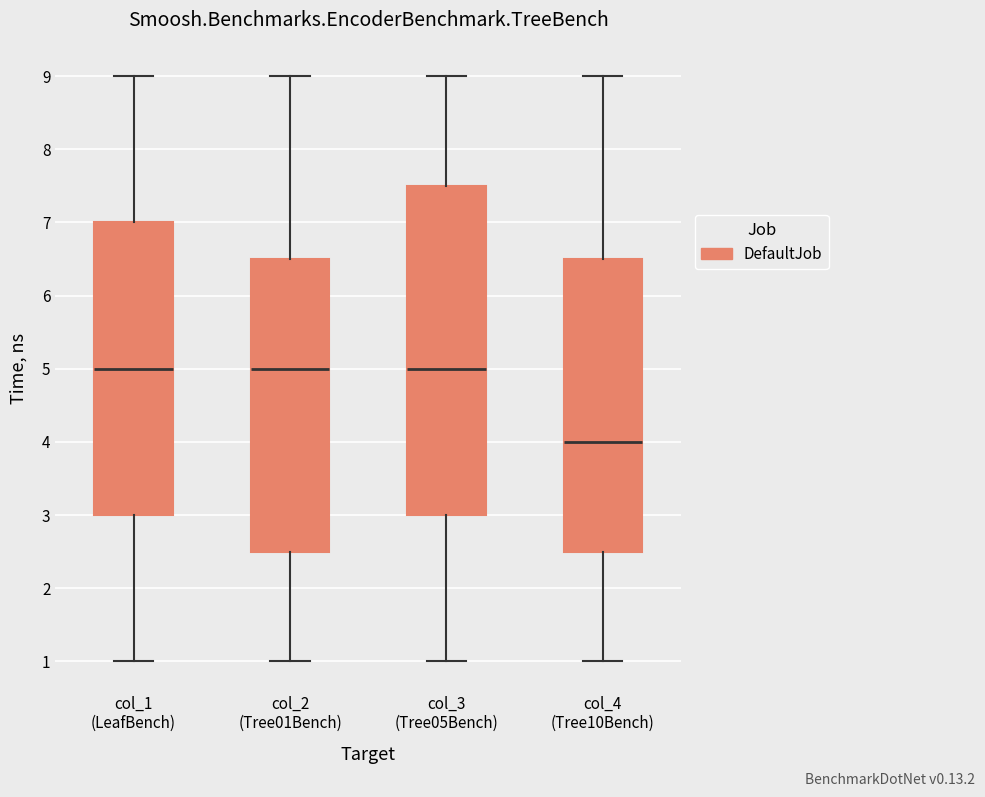

Reading left to right, transcribe this box plot: for each box, give where its median line is, the range the box spans, and where its two whiskers end, as read against the y-axis. The values are not printed on the chart, so give them approximately, as read against the axis.

col_1 (LeafBench): median 5.0, box 3.0 to 7.0, whiskers 1.0 to 9.0
col_2 (Tree01Bench): median 5.0, box 2.5 to 6.5, whiskers 1.0 to 9.0
col_3 (Tree05Bench): median 5.0, box 3.0 to 7.5, whiskers 1.0 to 9.0
col_4 (Tree10Bench): median 4.0, box 2.5 to 6.5, whiskers 1.0 to 9.0